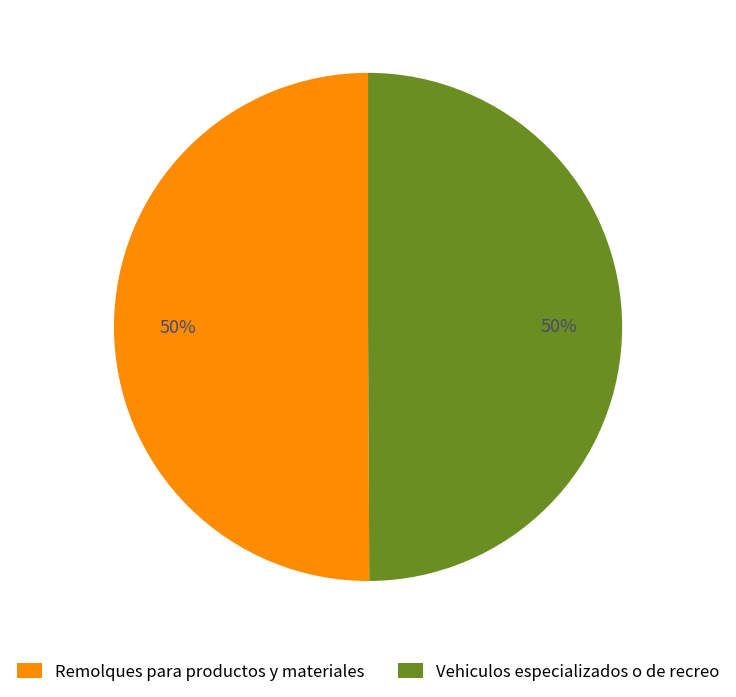

To the nearest percent, what is the average slice percentage?

50%